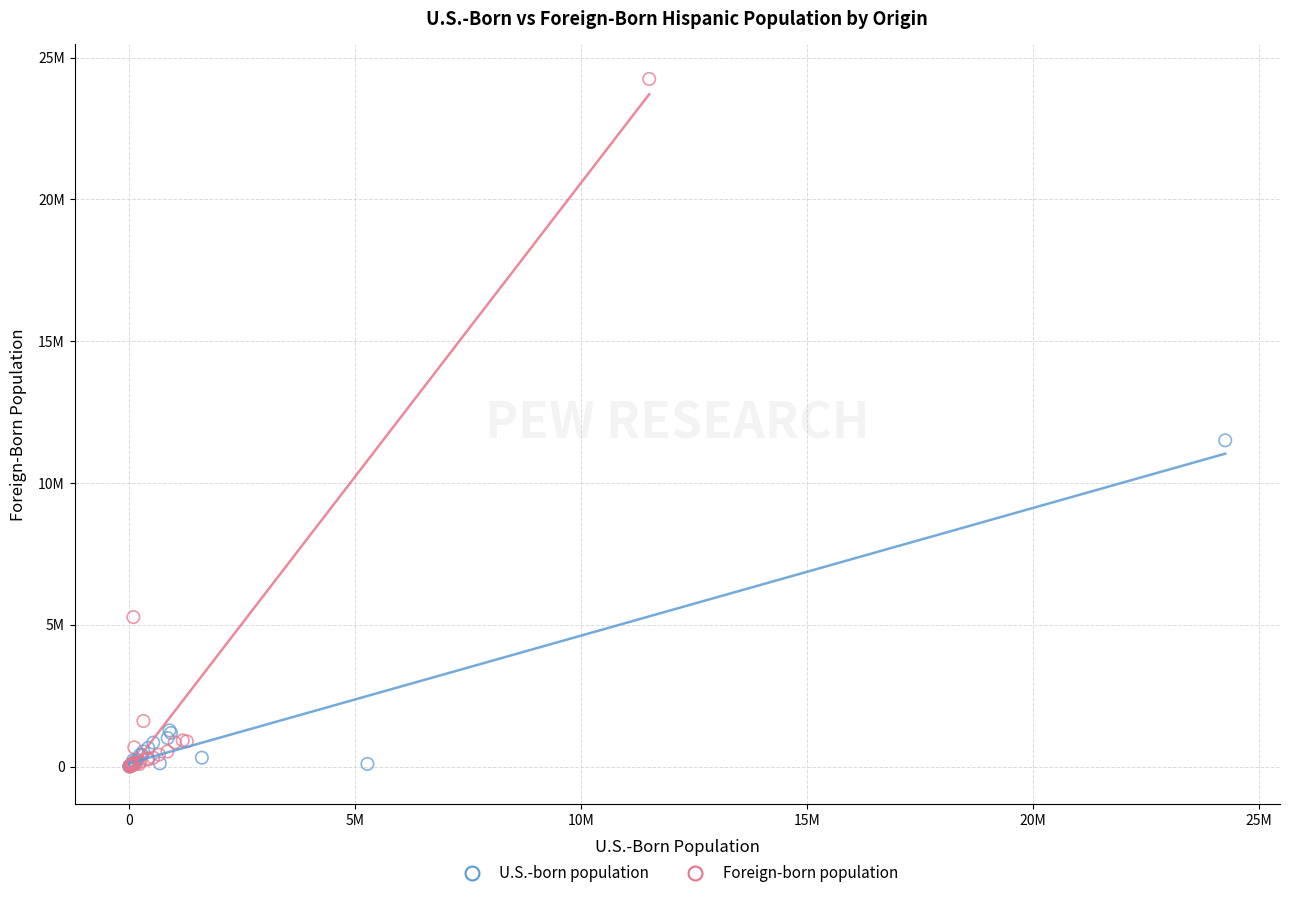

What are all the series names shown in the legend?

U.S.-born population, Foreign-born population